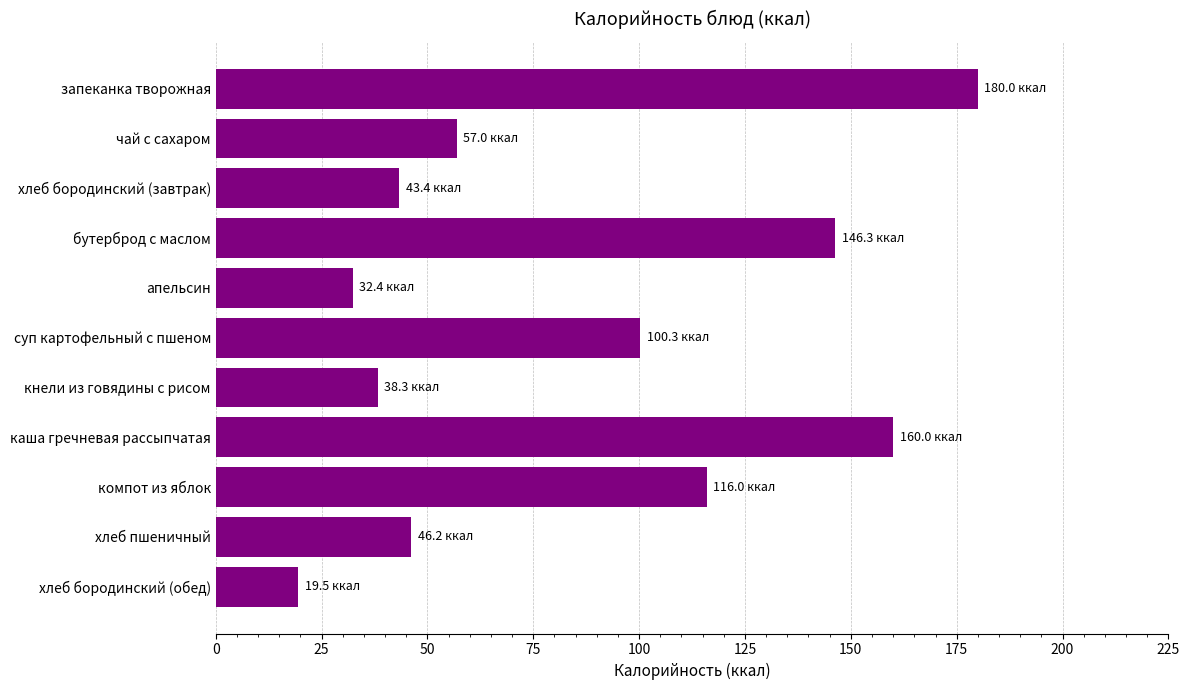

At which label is the value closest to 99?

суп картофельный с пшеном